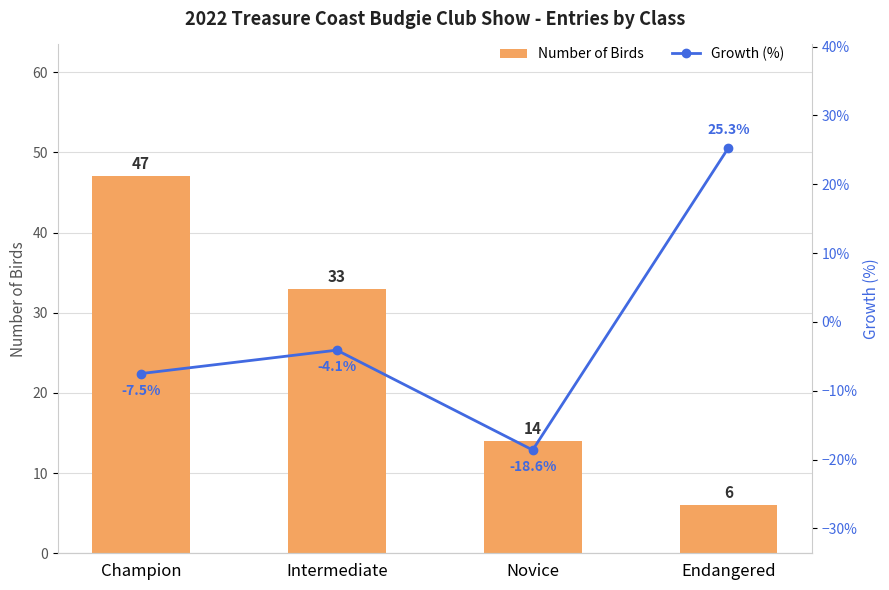

What is the maximum value shown in the chart?

47.0